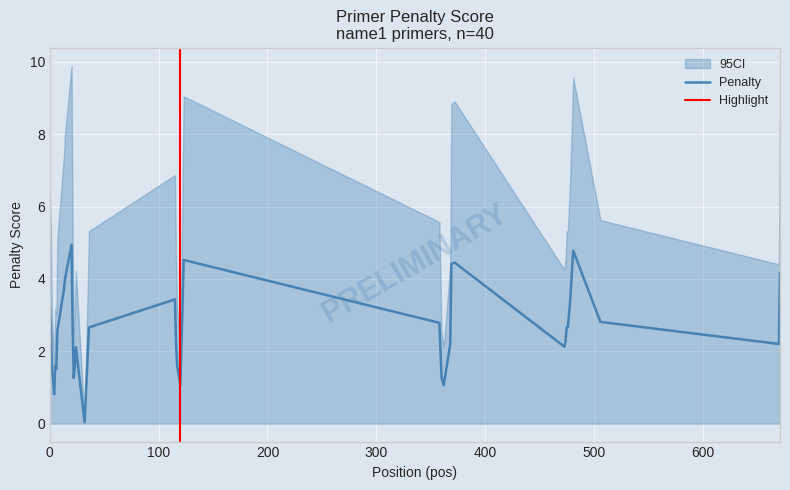

What is the value of the pen point at the 40th from the left?

4.2